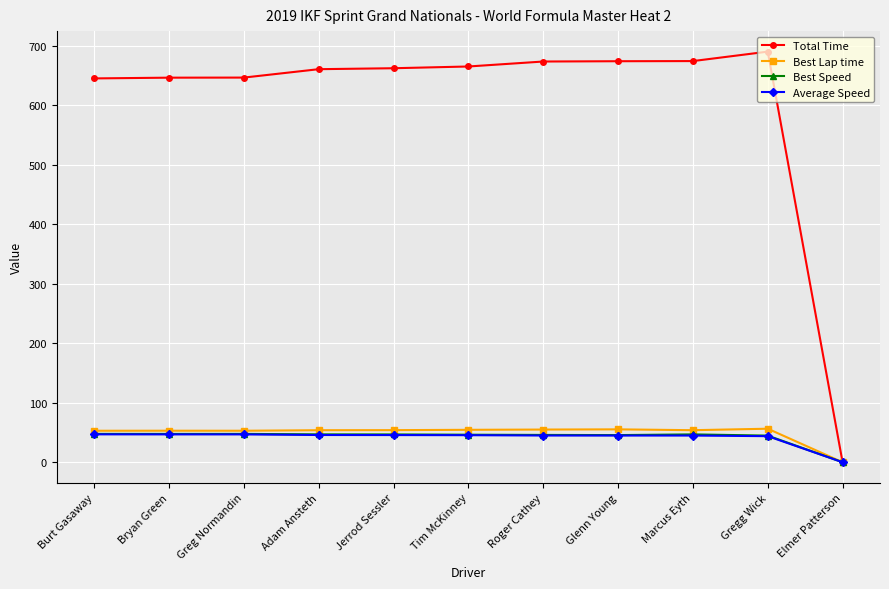

Which series has the widest spread of values?

Total Time